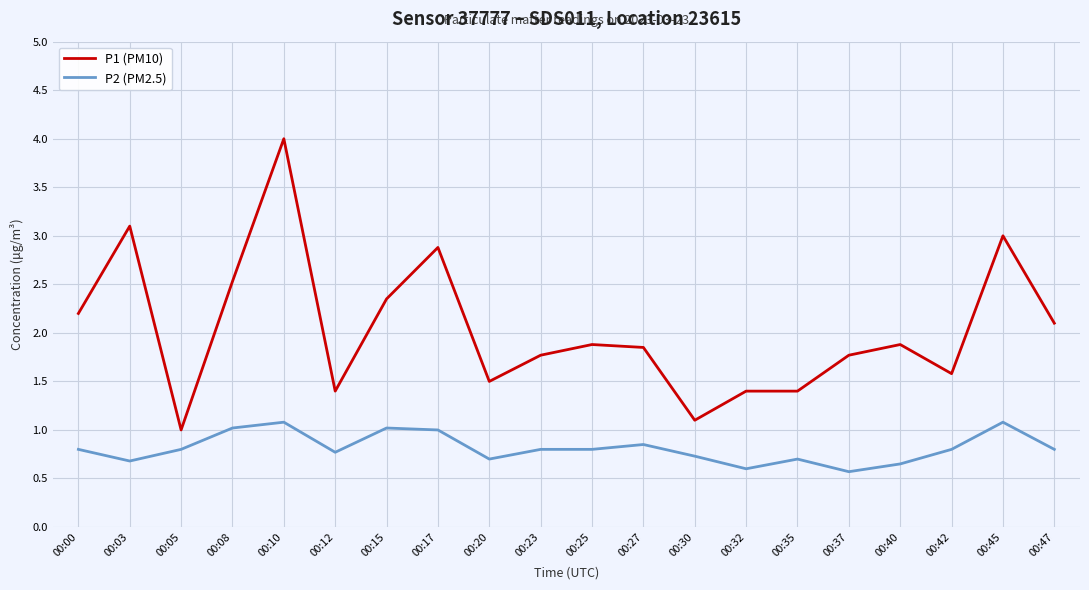

True or false: P2 (PM2.5) has a value of 0.6 at 00:37.

True